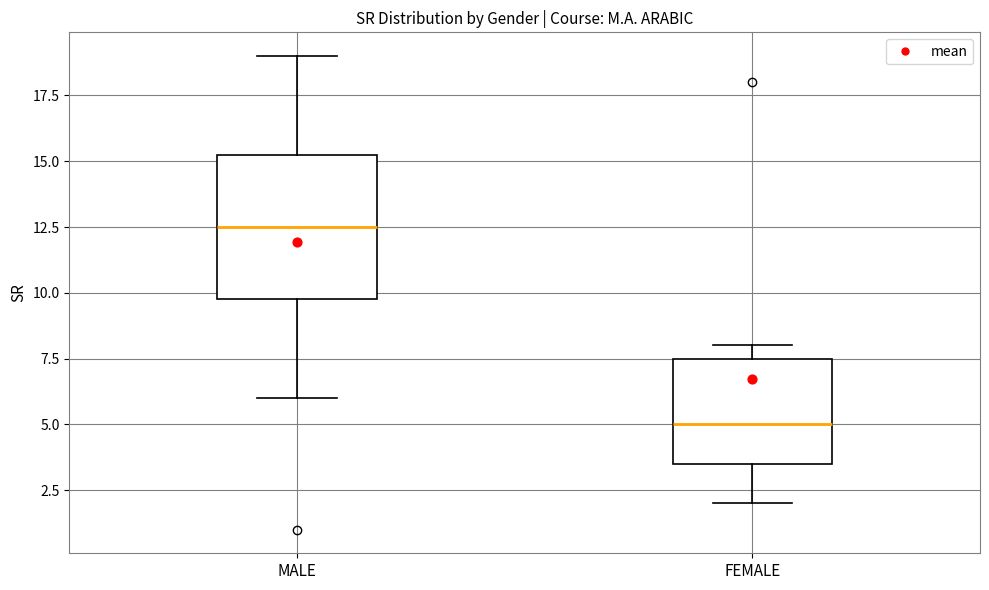

Reading left to right, transcribe this box plot: for each box, give where its median line is, the range the box spans, and where its two whiskers end, as read against the y-axis. The values are not printed on the chart, so give them approximately, as read against the axis.

MALE: median 12.5, box 10.0 to 15.5, whiskers 6.0 to 19.0
FEMALE: median 5.0, box 3.5 to 7.5, whiskers 2.0 to 8.0